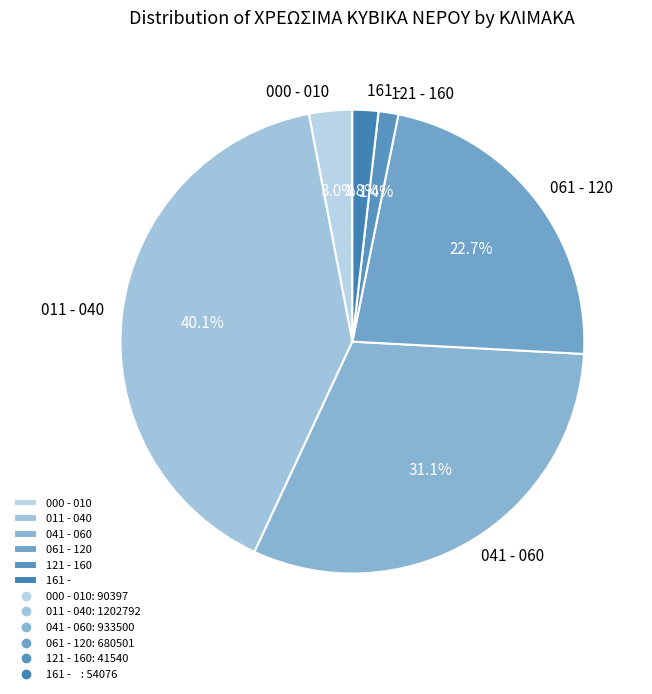

What is the total percentage of 161 - and 000 - 010?

4.8%